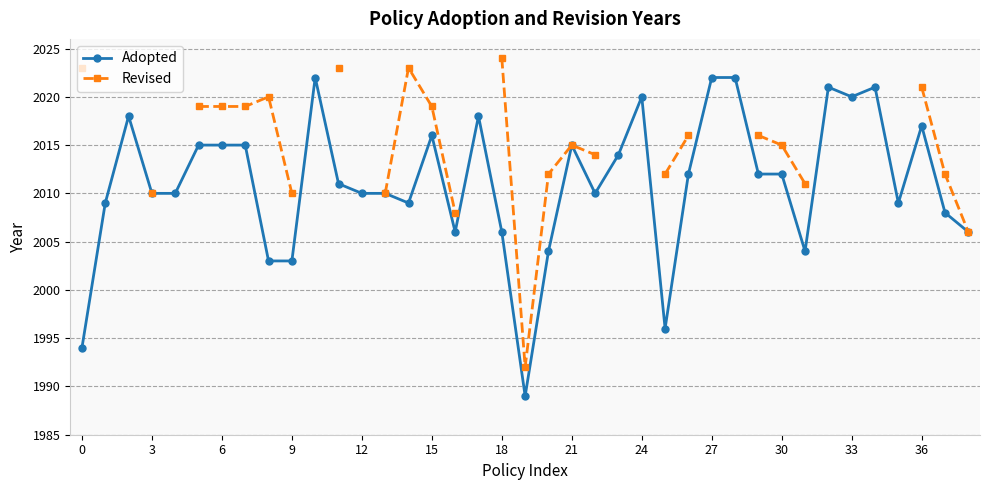

The Adopted series shows 477 at 30. True or false?

False